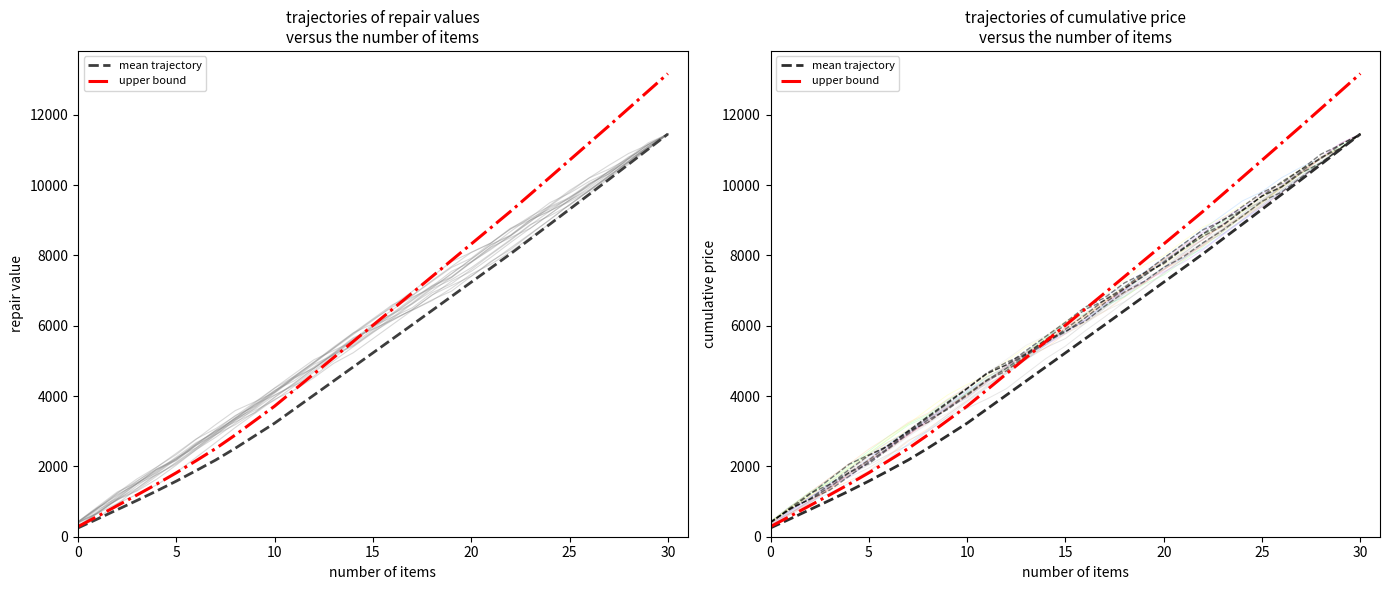

What is the greatest value displayed?

13172.4